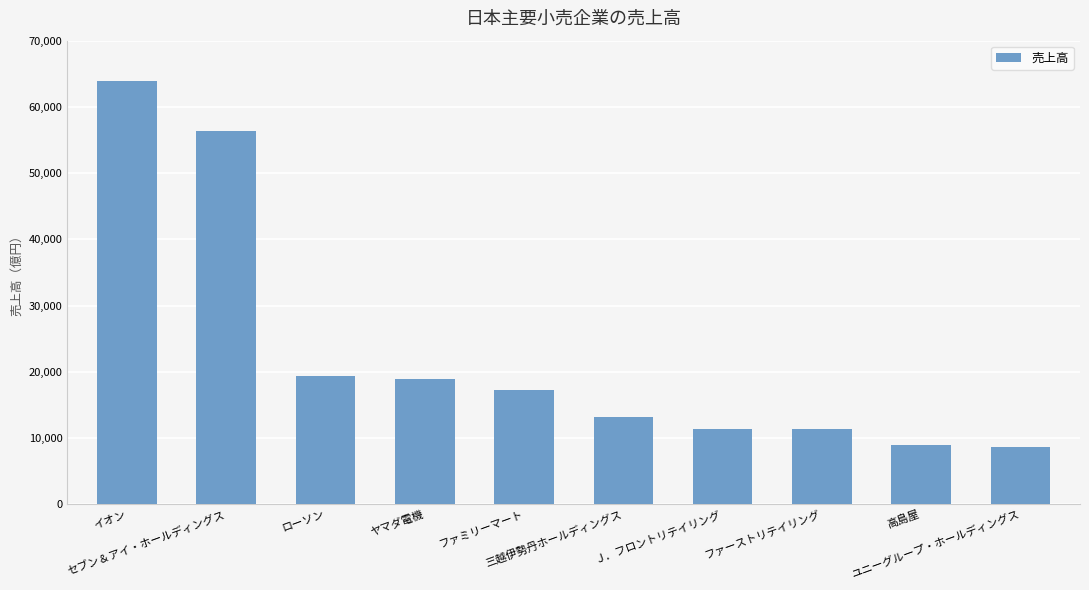

What is the difference between the maximum and minimum values?

55313